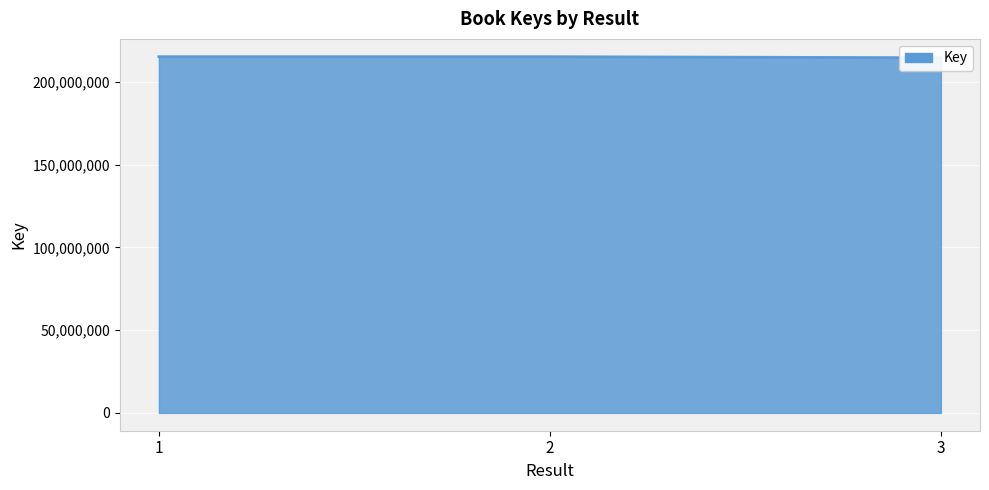

Reading left to right, transcribe all the data shown in this chart.

215154270	215156020	214517940